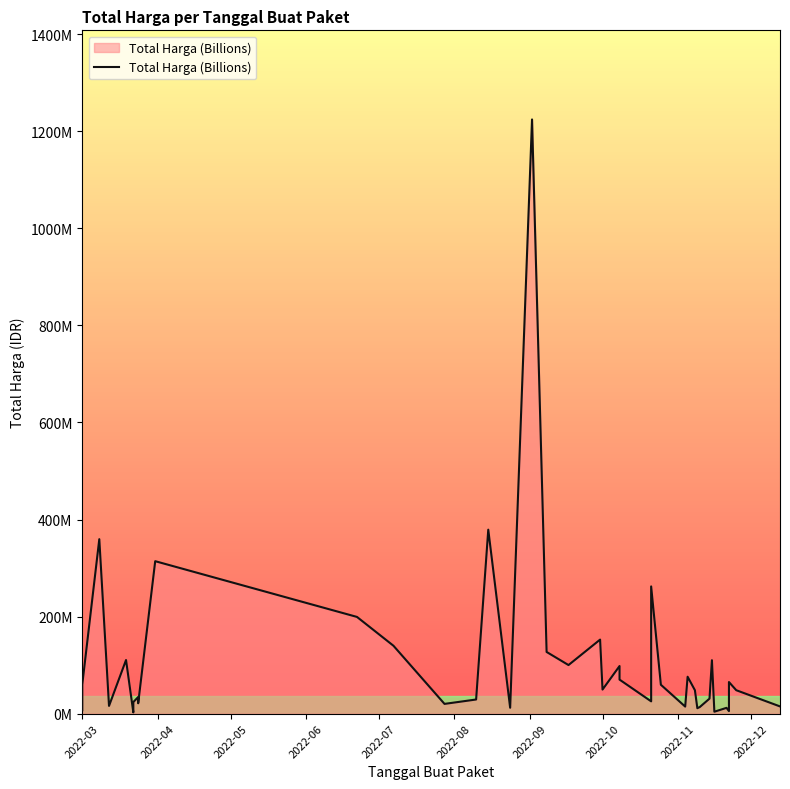

What is the difference between the maximum and second lowest values?

1220857000